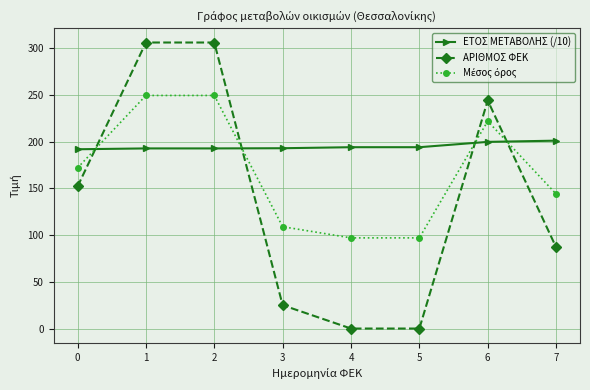

Which series has the largest total across all categories?

ΕΤΟΣ ΜΕΤΑΒΟΛΗΣ (/10)